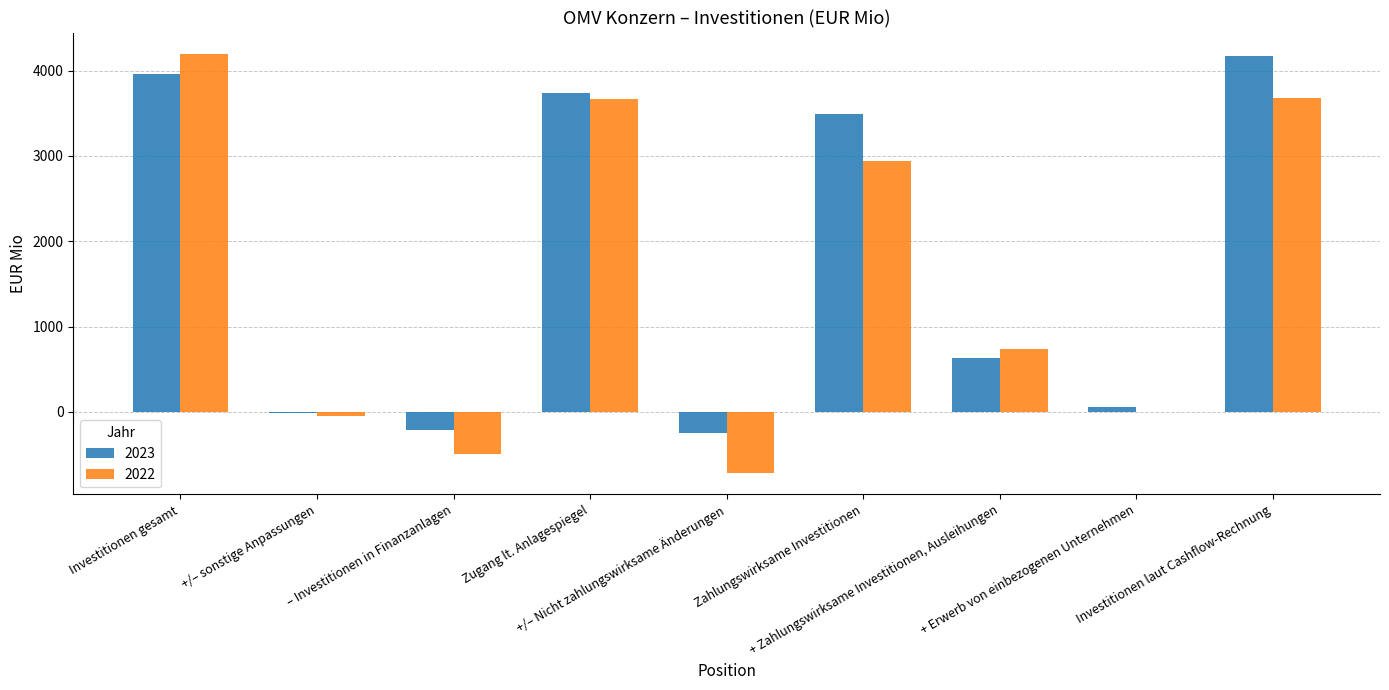

What is the spread (max minus min) of values at Investitionen gesamt?

236